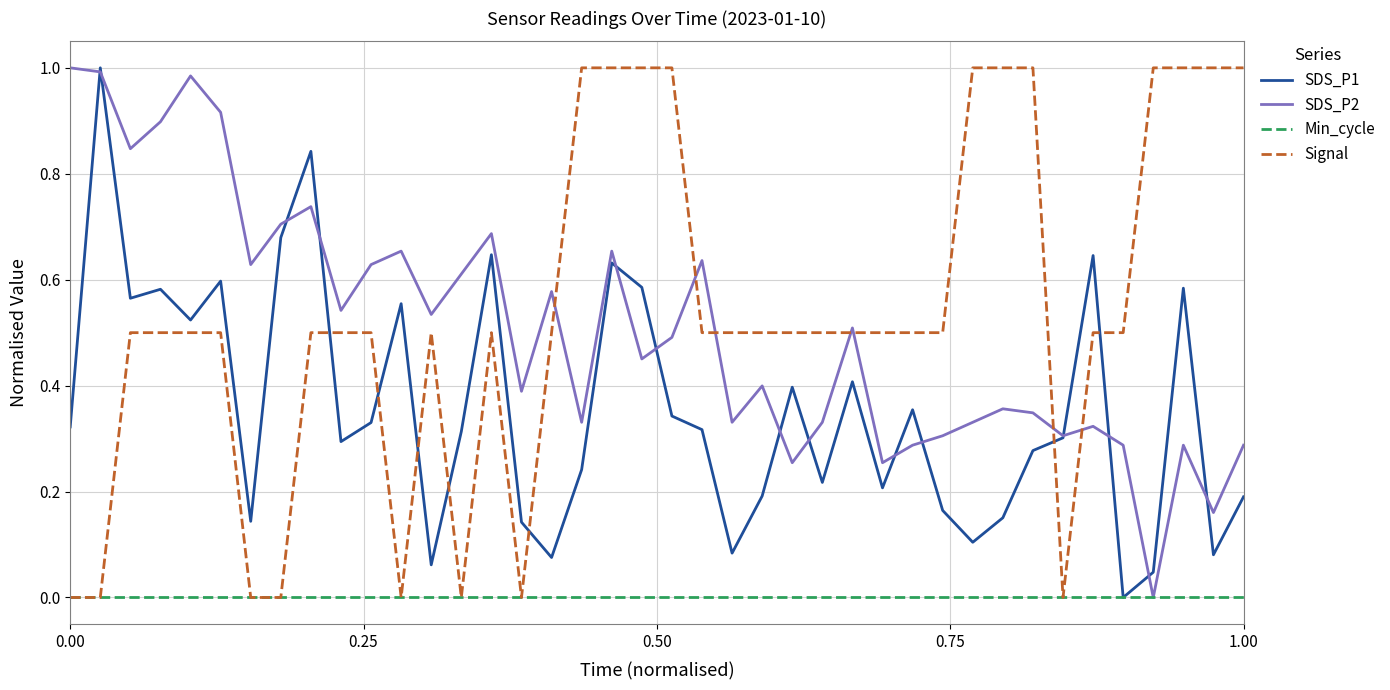

True or false: SDS_P1 and Signal intersect in this chart.

True